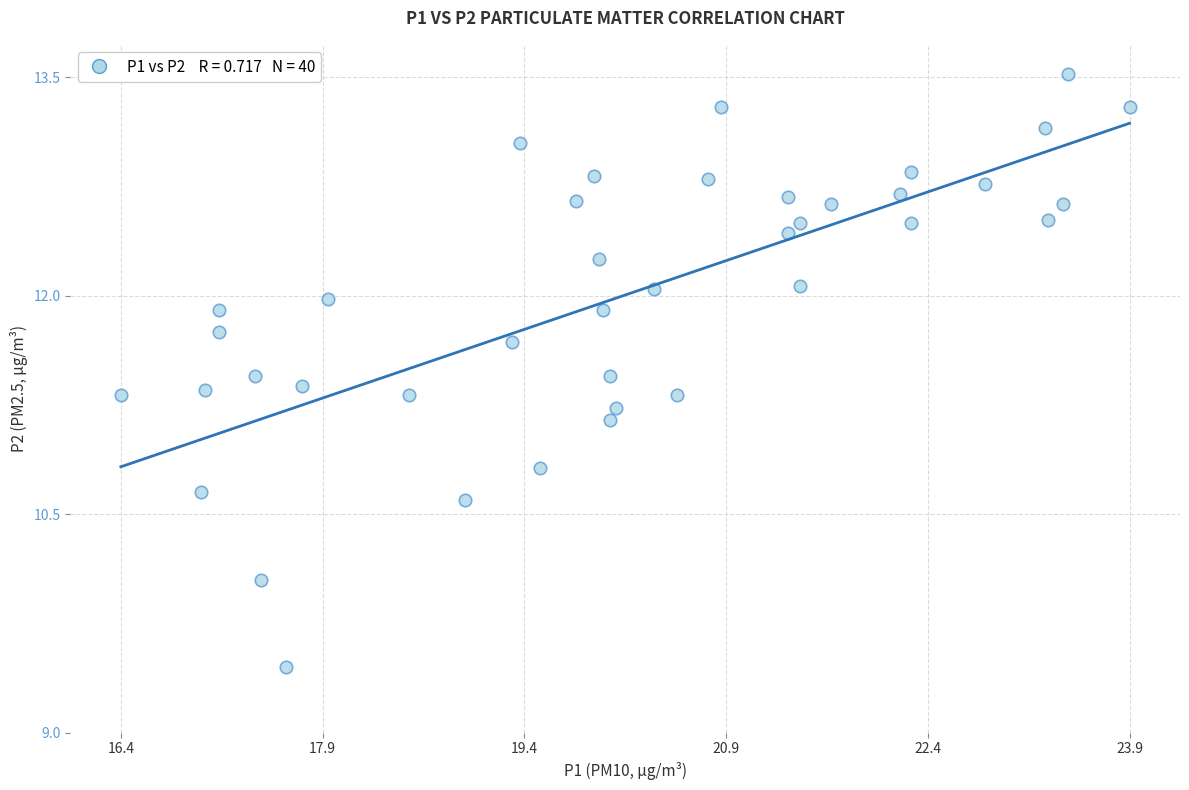

What is the range of Y values (max minus min)?

4.1